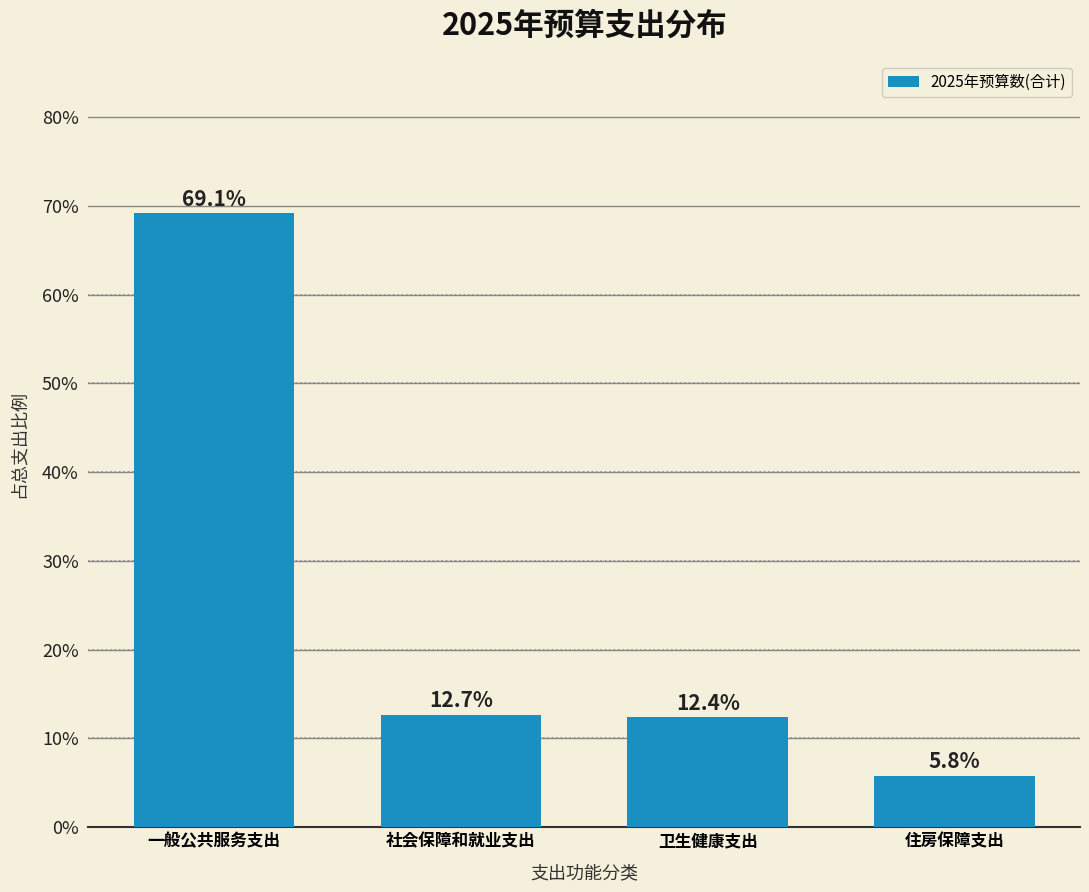

Reading left to right, transcribe all the data shown in this chart.

69.1	12.7	12.4	5.8